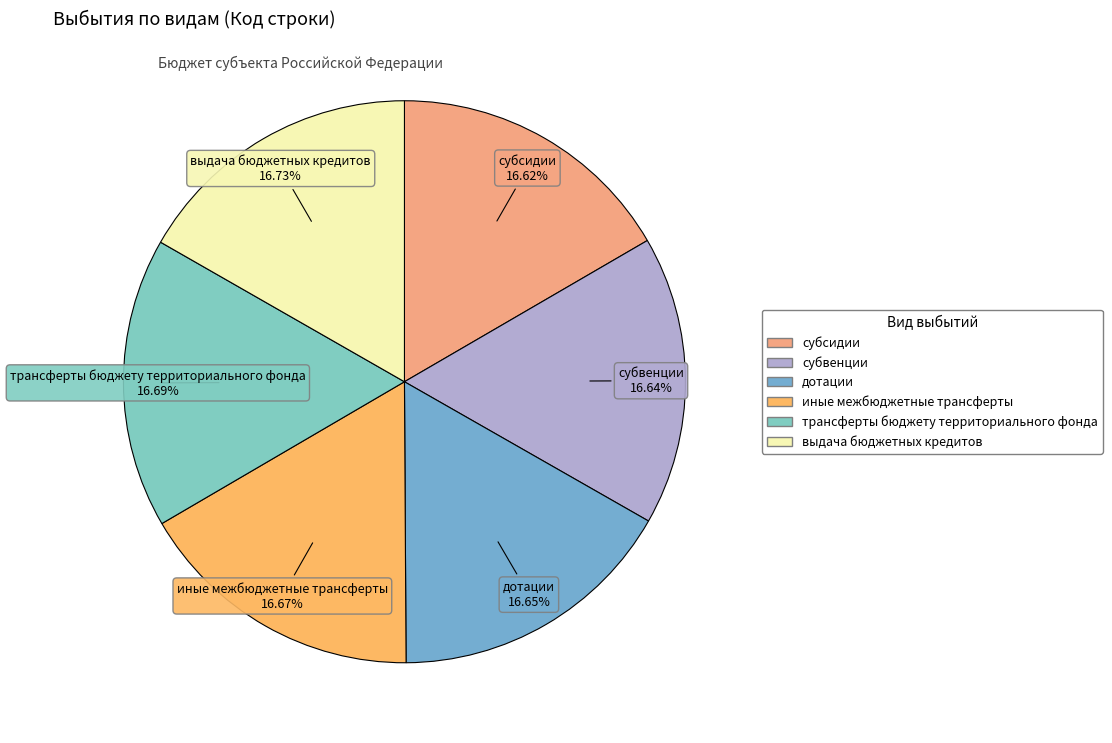

What percentage is NOT represented by выдача бюджетных кредитов?

83.3%